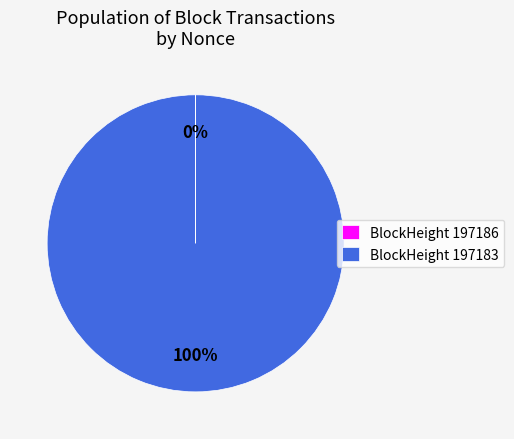

To the nearest percent, what is the difference between the largest and smallest slice percentages?

100%